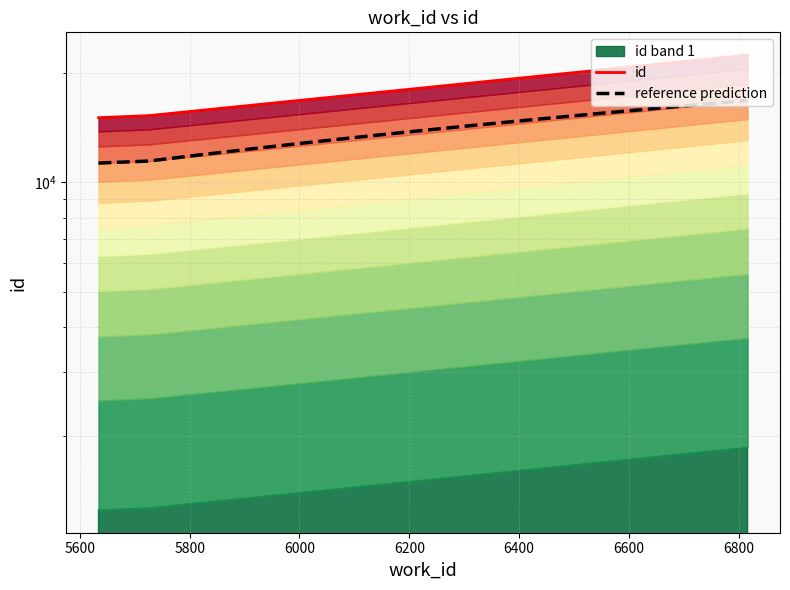

How many data points are less than 15262?

2